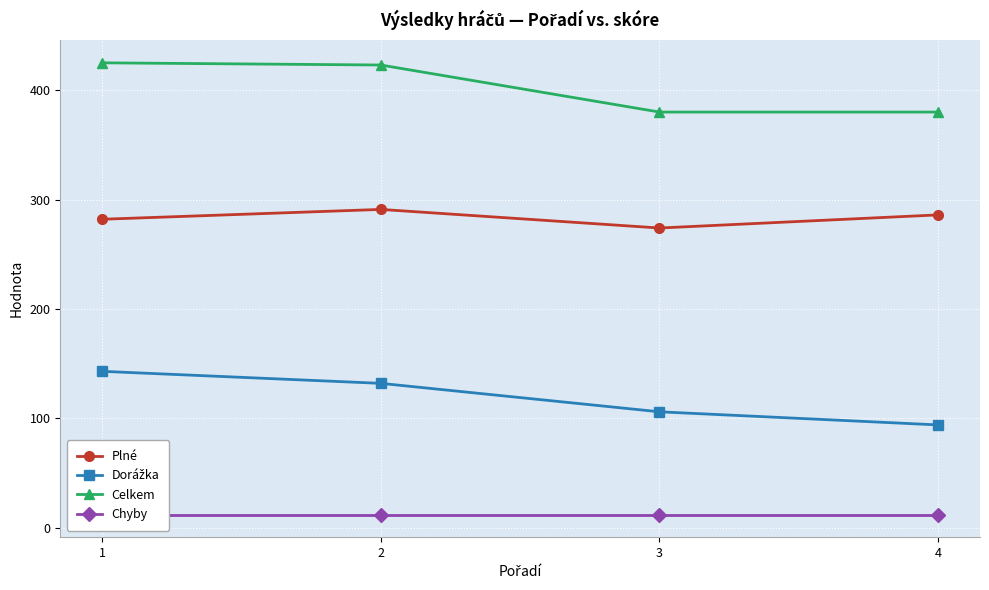

Which series changed the most between 2 and 4?

Celkem